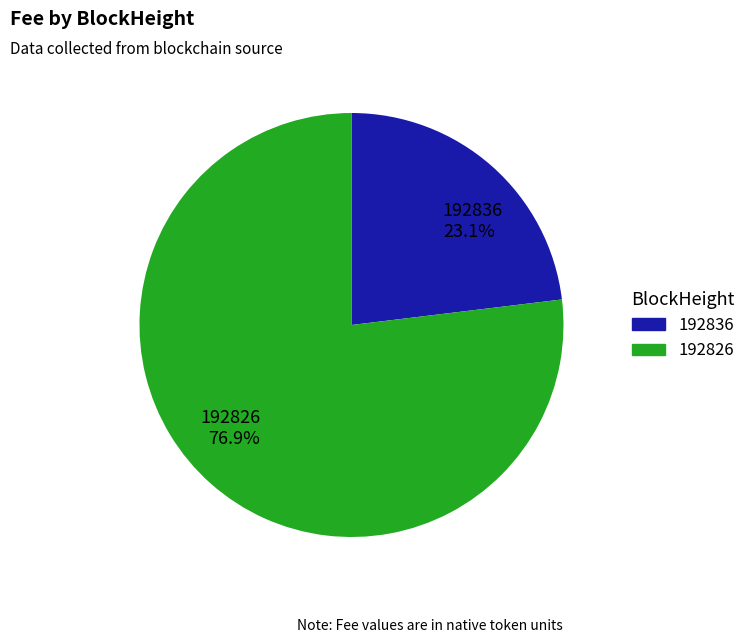

How many segments does this pie chart have?

2